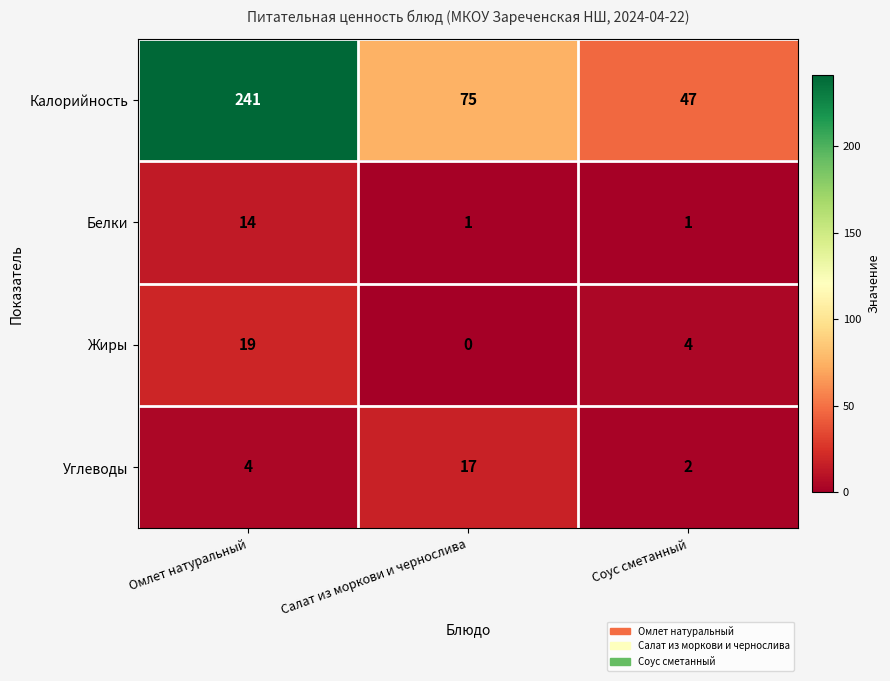

List the series in order of their peak value, highest first.

Калорийность, Жиры, Углеводы, Белки